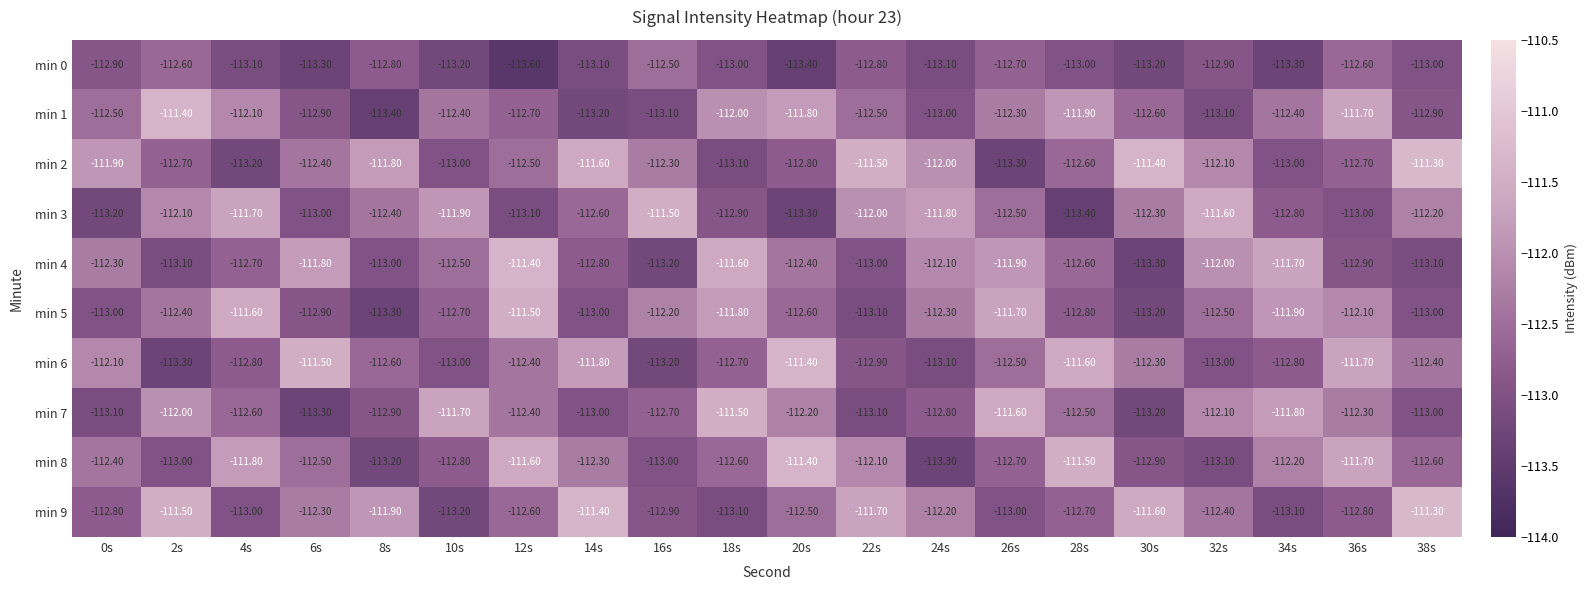

What is the sum of all min 4 values?

-2249.4